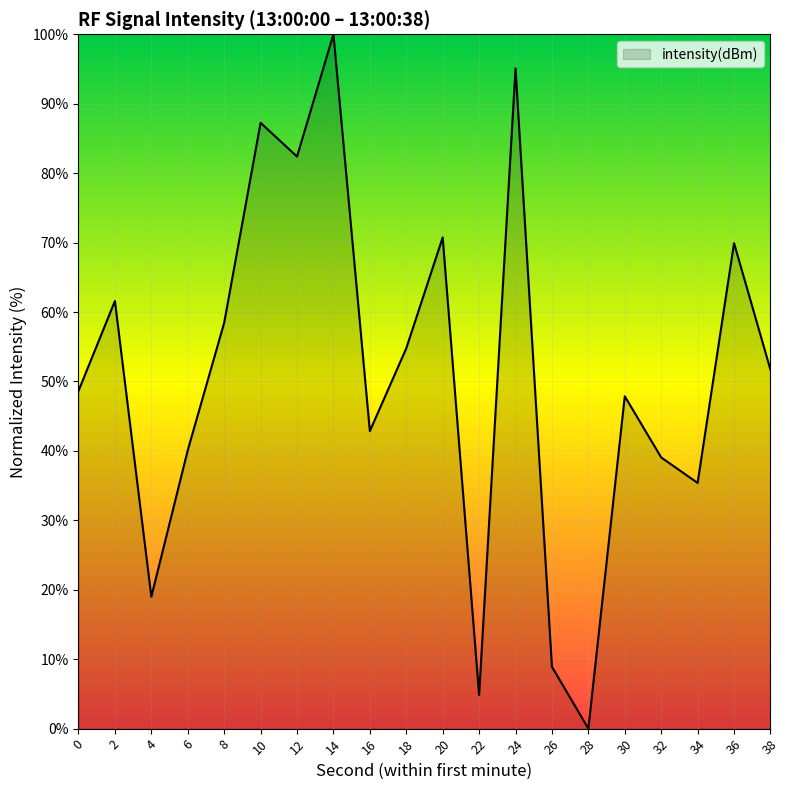

What is the average value?

50.9